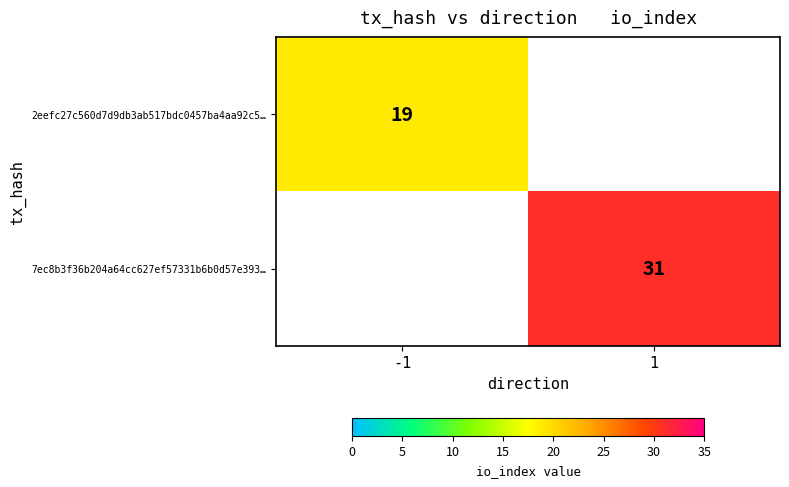

How many series are shown in this chart?

2